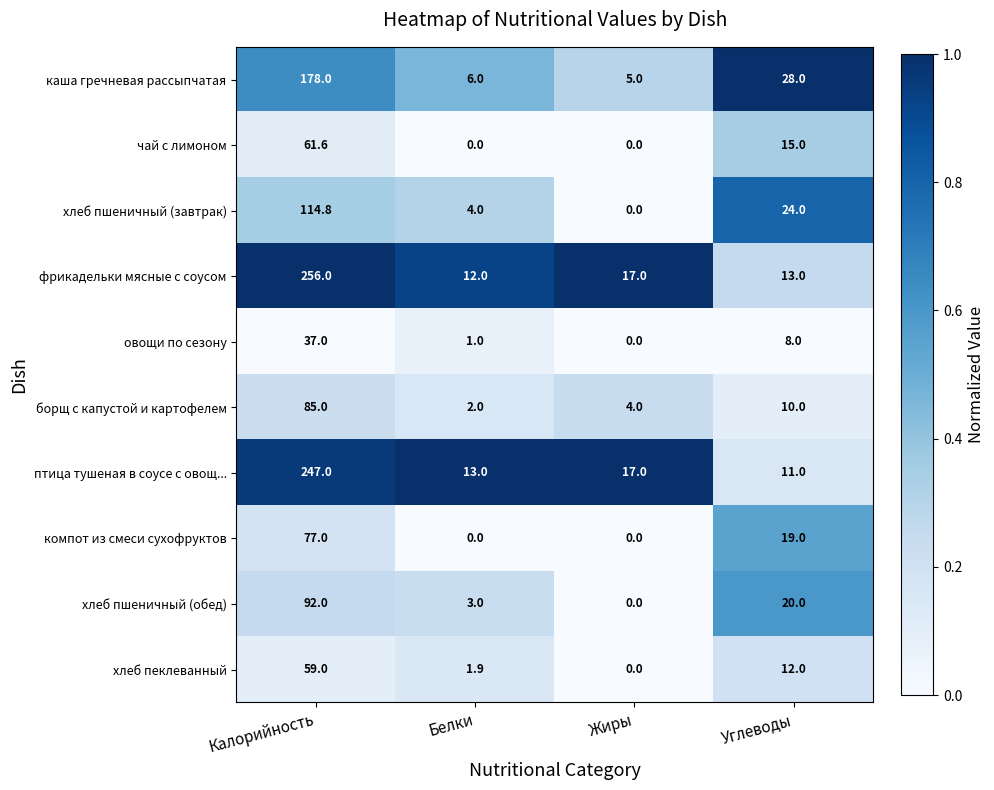

At Углеводы, list the series in order from largest to smallest.

каша гречневая рассыпчатая, хлеб пшеничный (завтрак), хлеб пшеничный (обед), компот из смеси сухофруктов, чай с лимоном, фрикадельки мясные с соусом, хлеб пеклеванный, птица тушеная в соусе с овощ..., борщ с капустой и картофелем, овощи по сезону